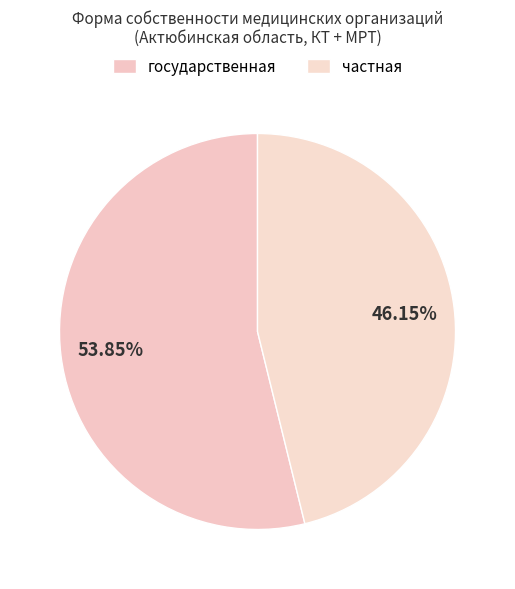

Count the number of slices in the pie.

2